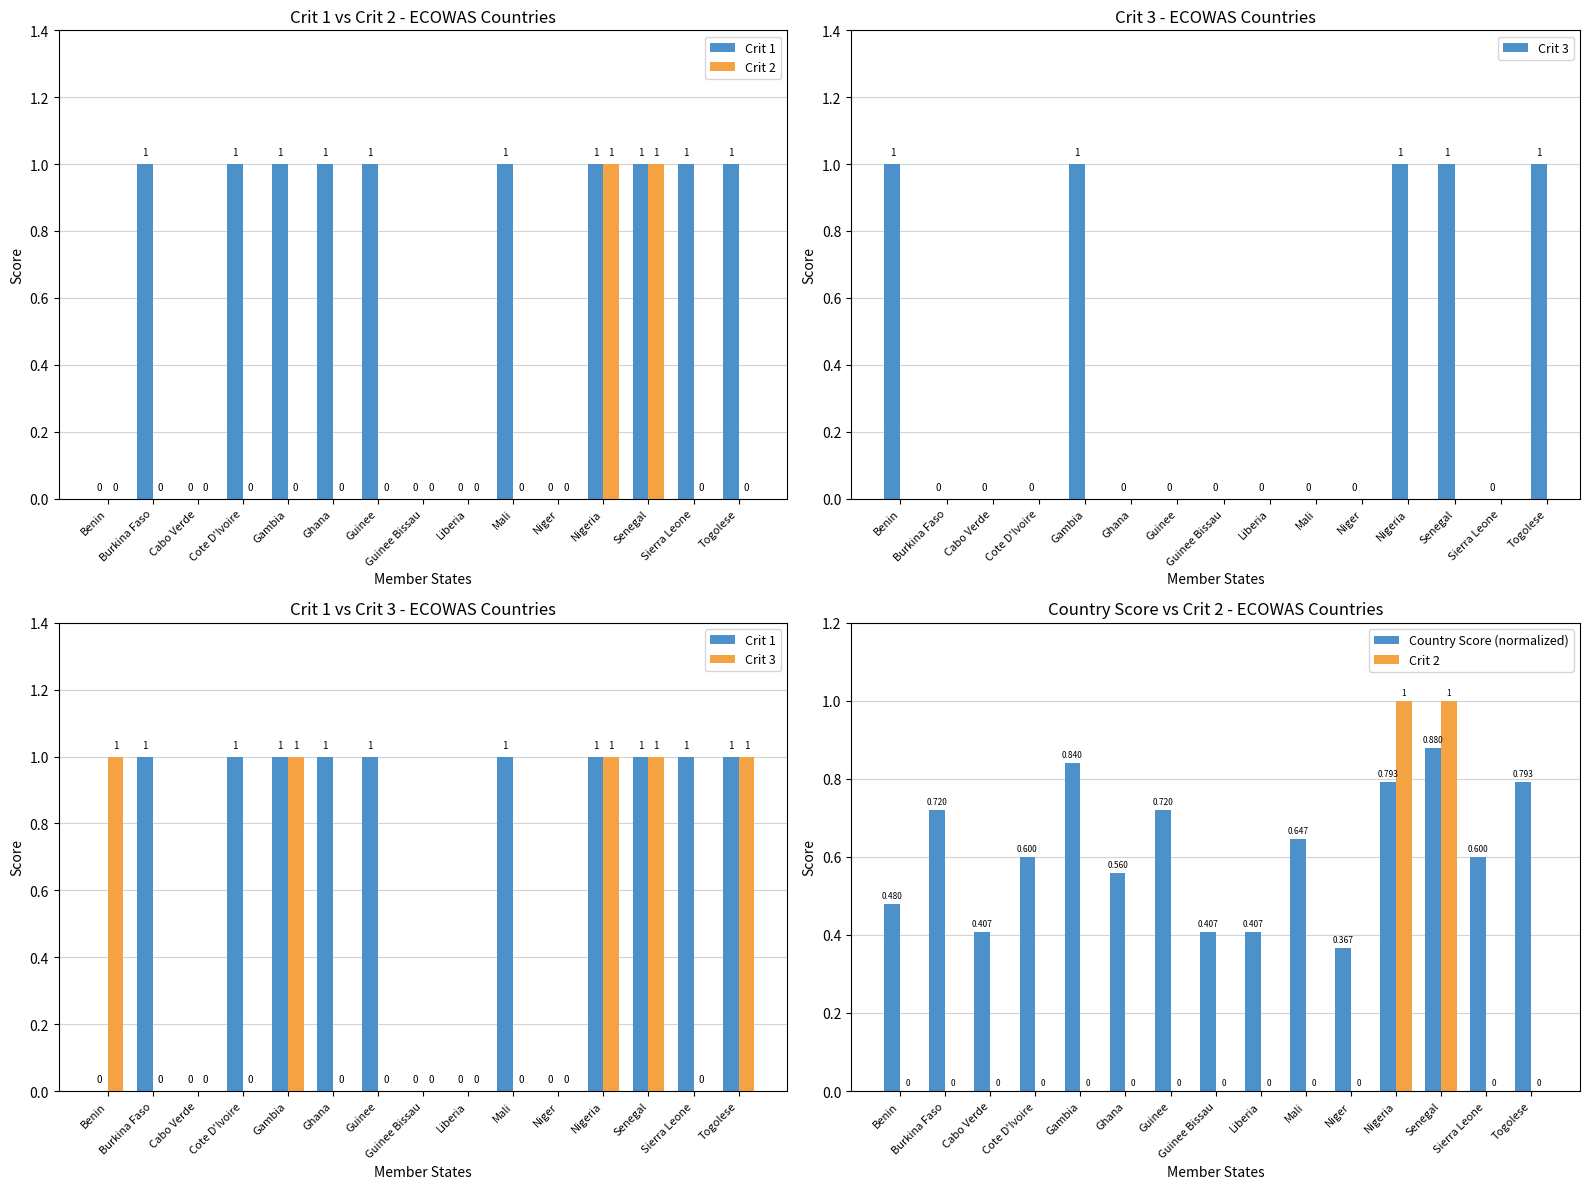

What is the difference between the second highest and second lowest values in the Country Score (normalized) series?

0.4